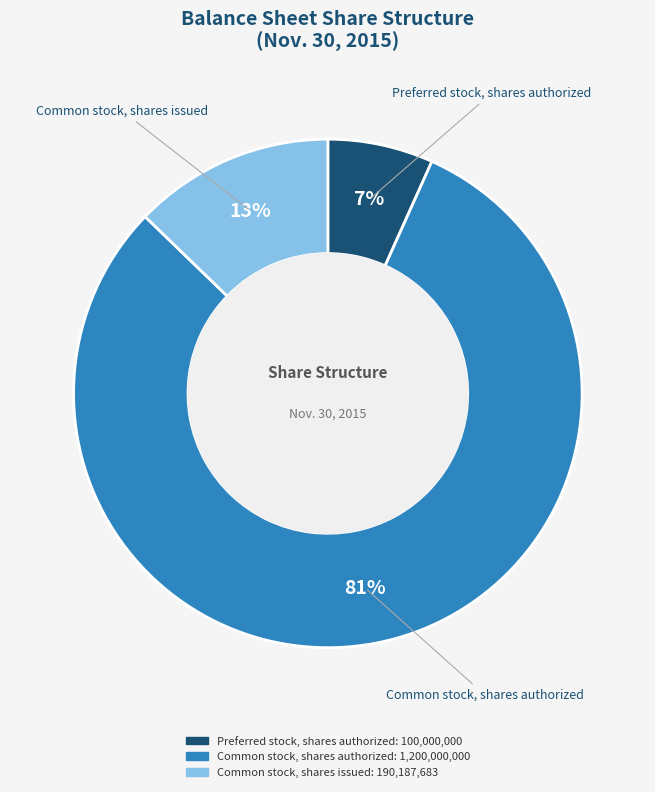

Does Common stock, shares issued account for over 50% of the chart?

No